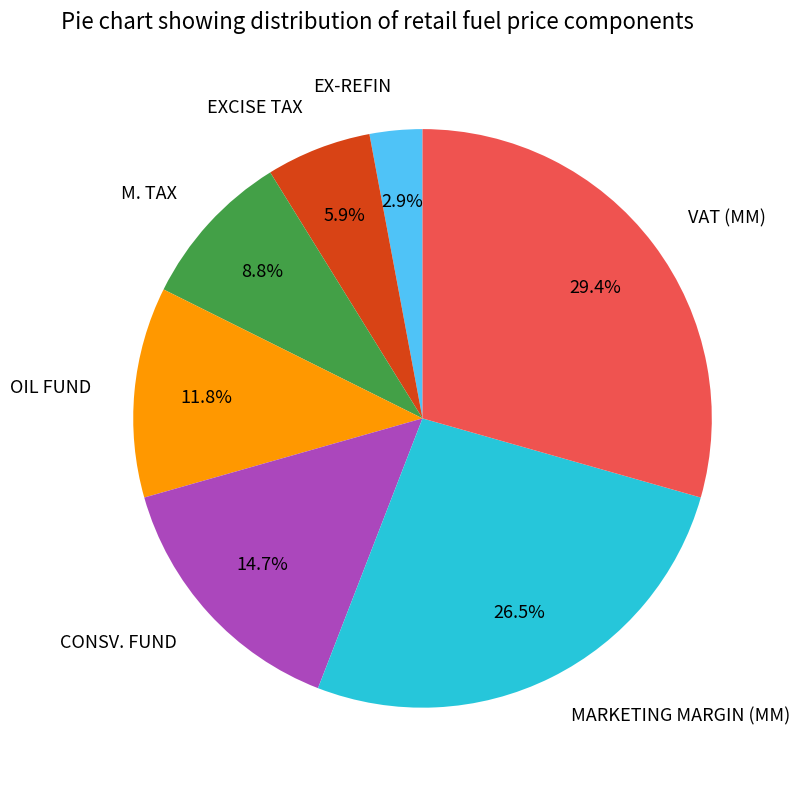

Does any single category account for the majority?

No